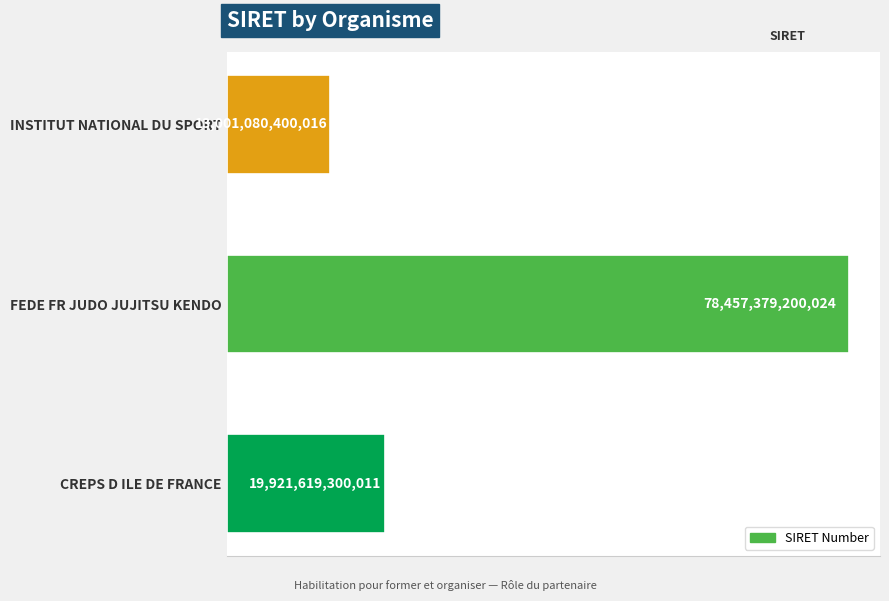

Rank the categories by value from lowest to highest.

INSTITUT NATIONAL DU SPORT, CREPS D ILE DE FRANCE, FEDE FR JUDO JUJITSU KENDO